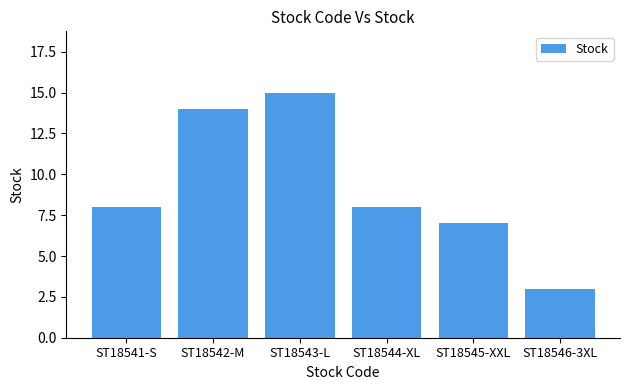

True or false: the data shows 21 at ST18542-M.

False